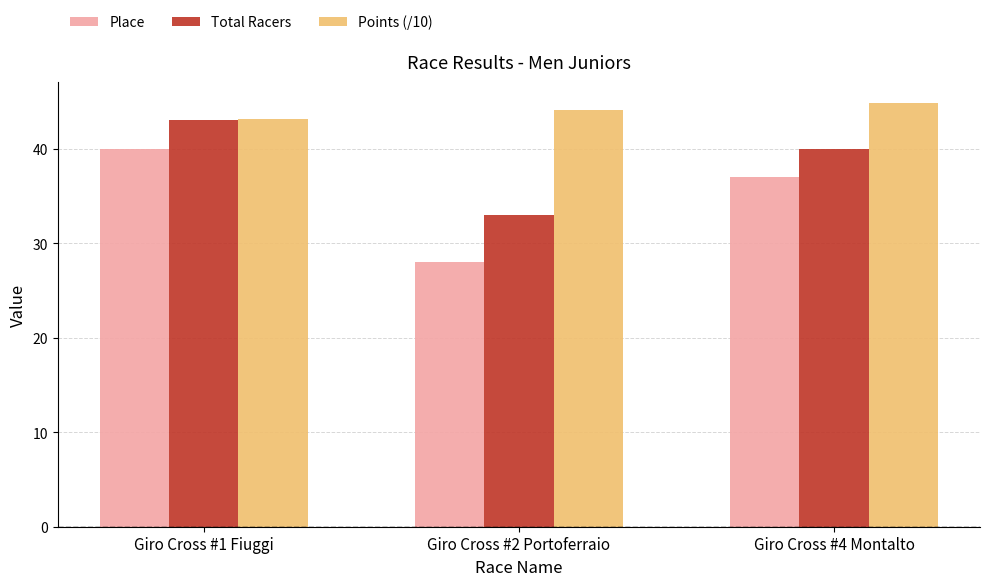

Are the bars grouped side by side (vs. stacked)?

Yes